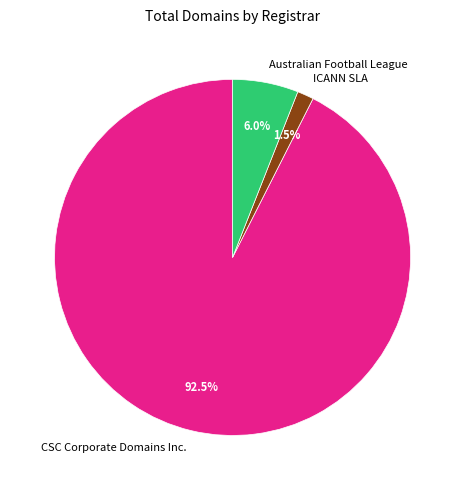

Combined, do ICANN SLA and Australian Football League account for over 50%?

No